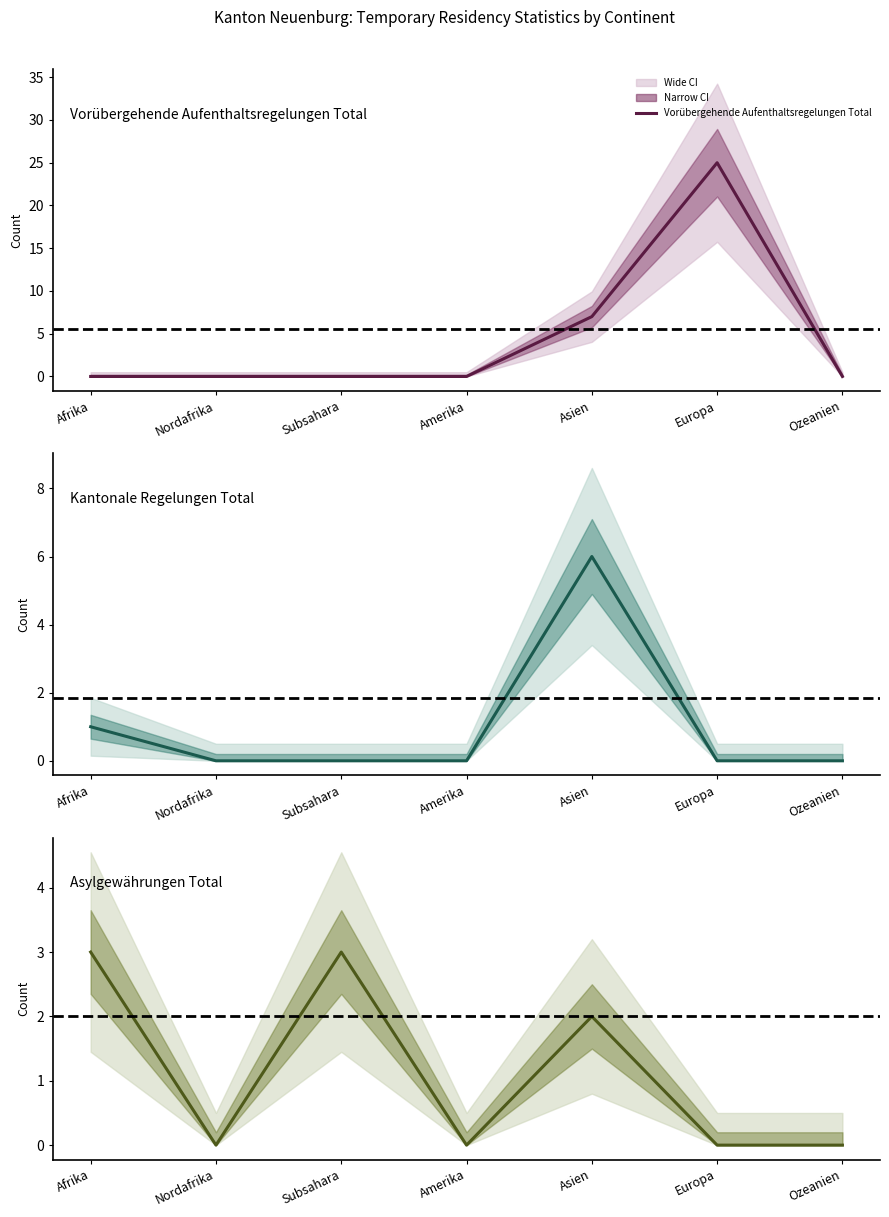

Which series has the largest range (max minus min)?

Vorübergehende Aufenthaltsregelungen Total